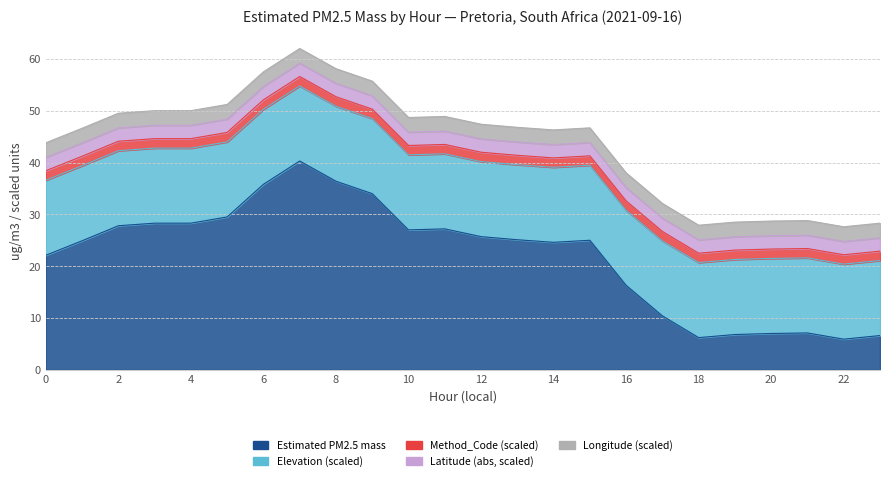

Which series changed the most between 9 and 20?

Estimated PM2.5 mass